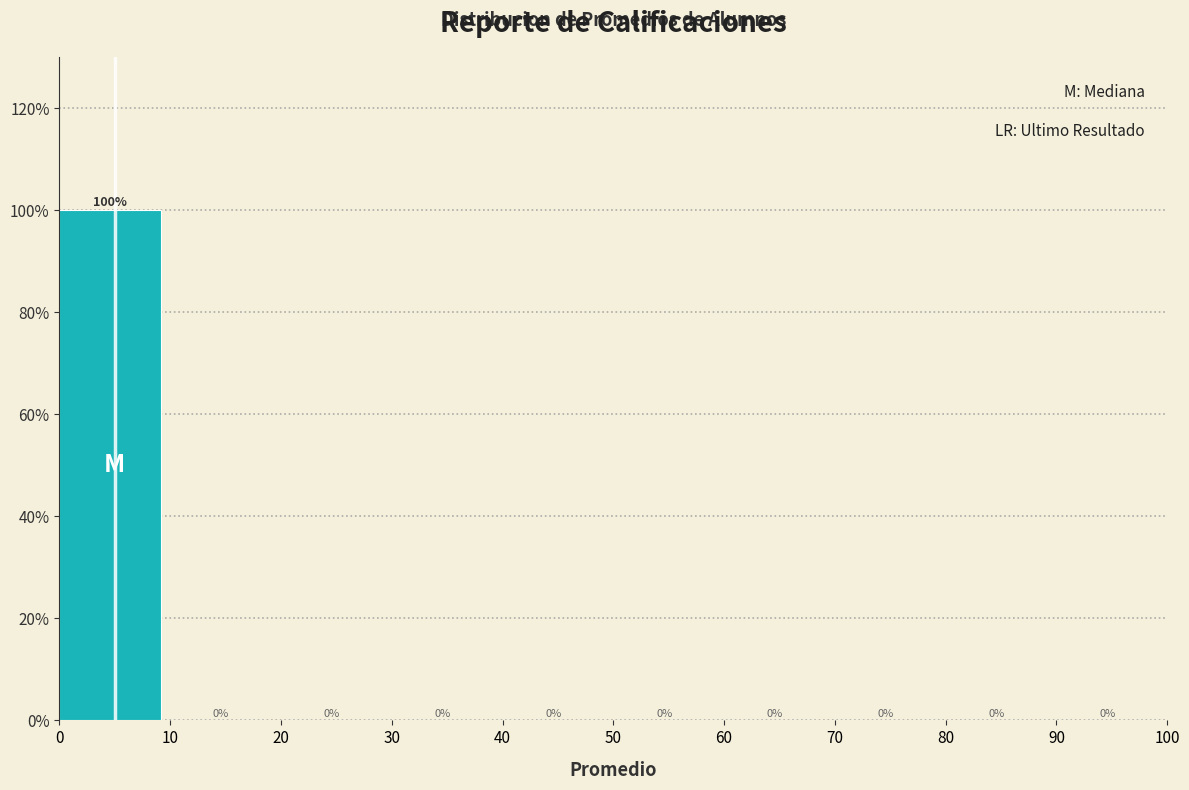

What is the height of the bar covering 0 to 10 on the x-axis?

100